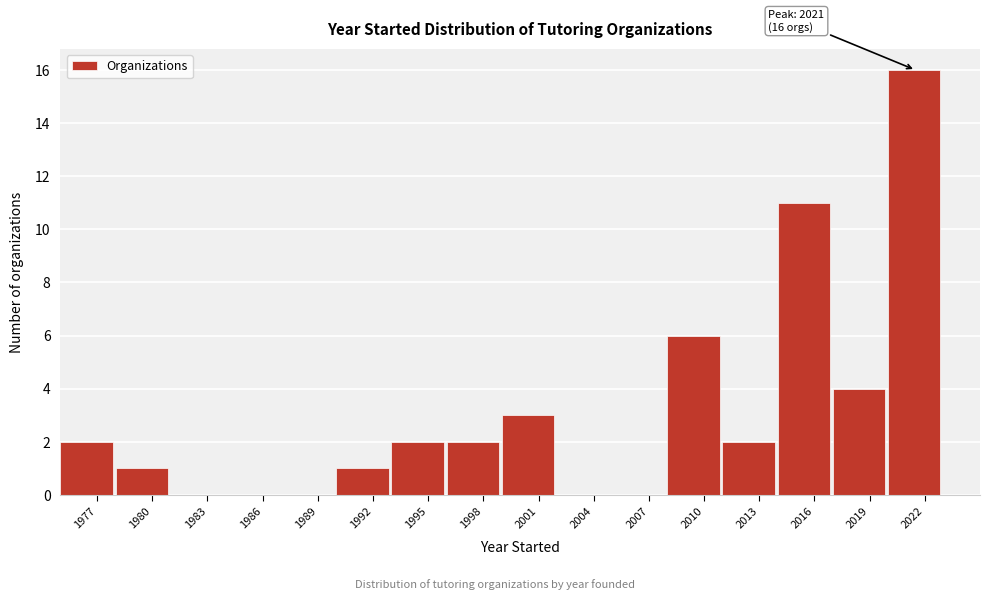

Which range on the x-axis has the tallest bar?

2020 to 2023